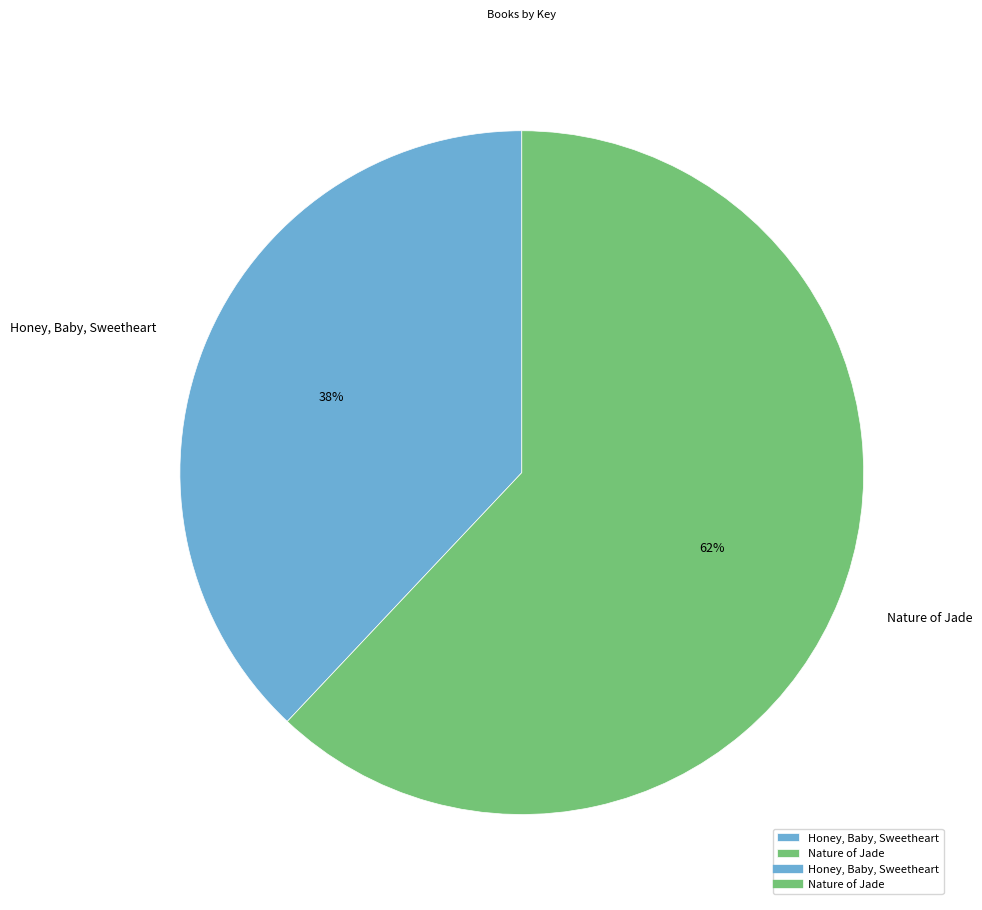

Does Nature of Jade account for over 50% of the chart?

Yes